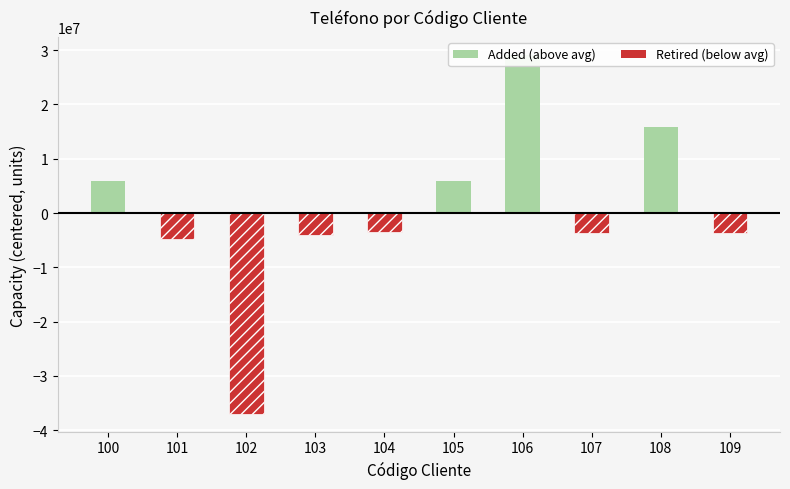

What is the difference between the maximum and minimum values in the Added (above avg) series?

29129909.2